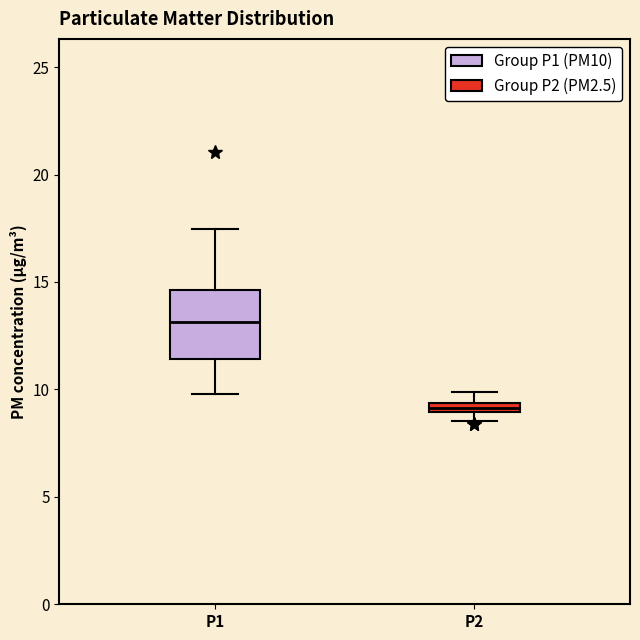

Which box is the tallest, from its lower edge to its upper edge?

P1